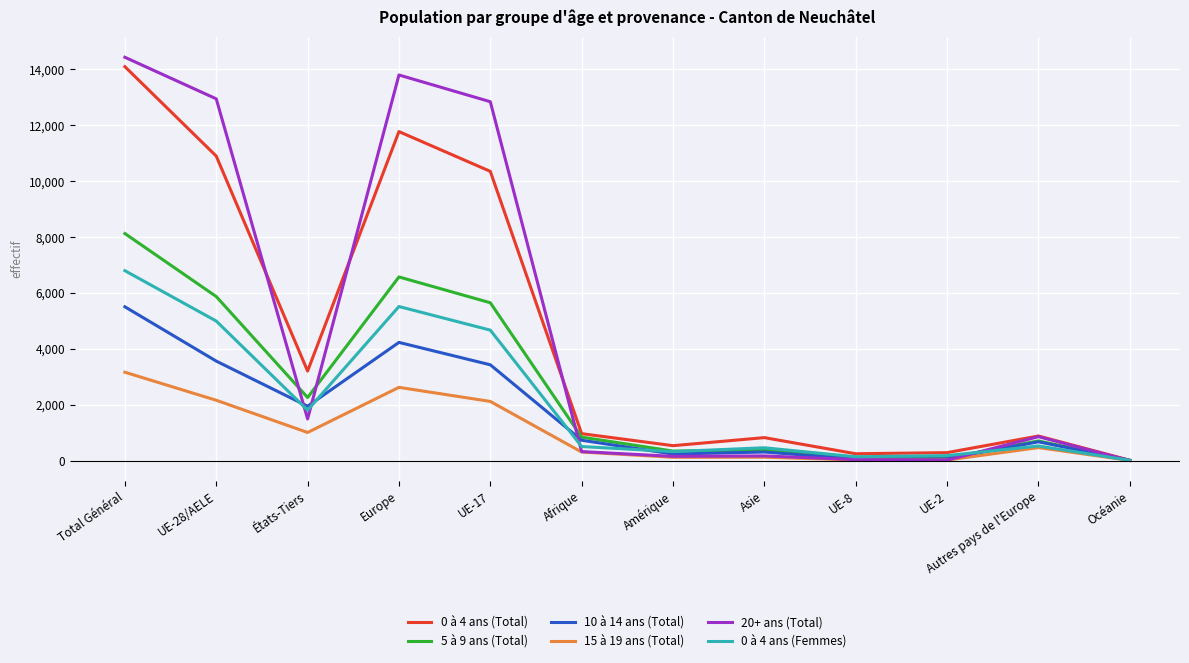

The value of 20+ ans (Total) at Total Général is 14428. True or false?

True